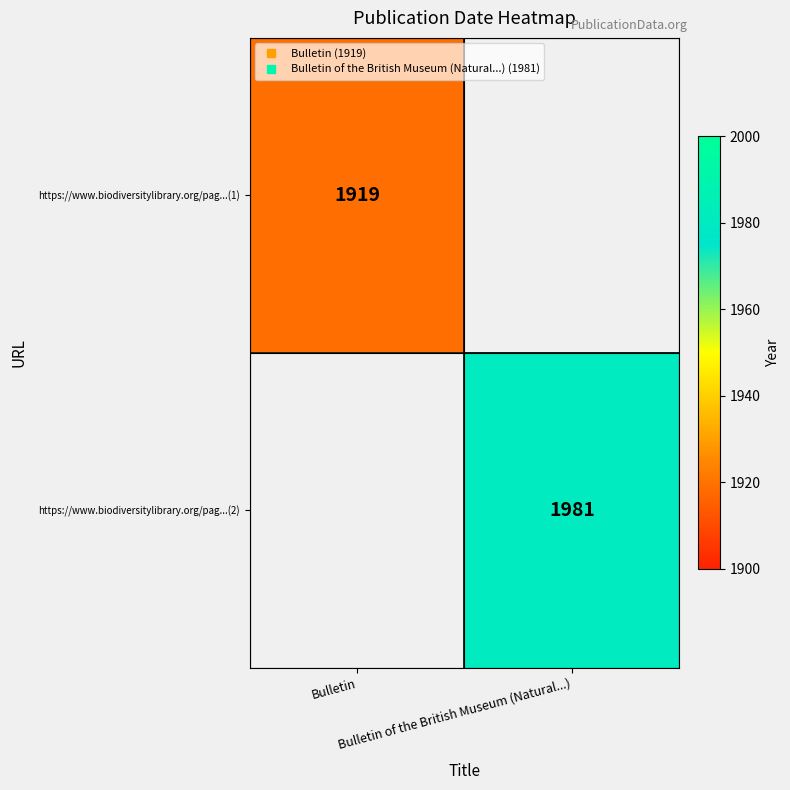

At how many categories does at least one series exceed 1924?

1